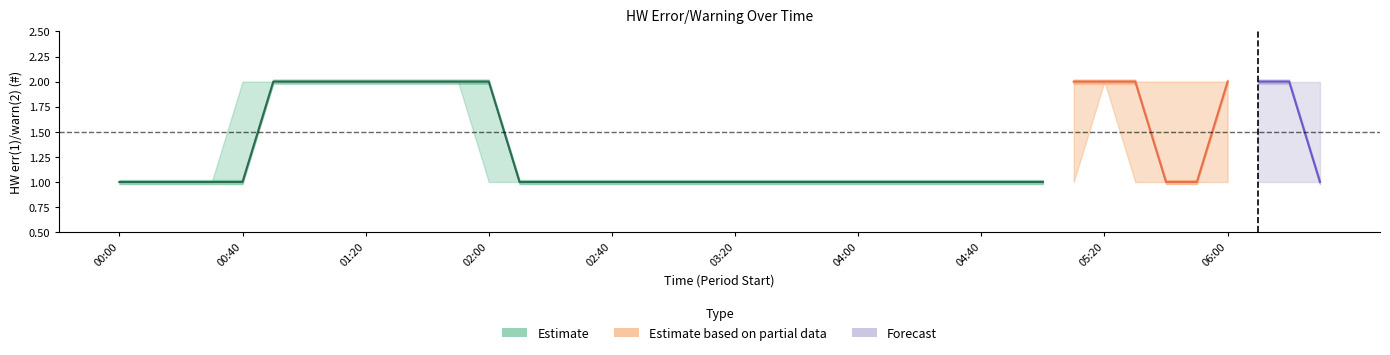

True or false: avg(HW err(1)/warn(2) (#)) and max(HW err(1)/warn(2) (#)) intersect in this chart.

False